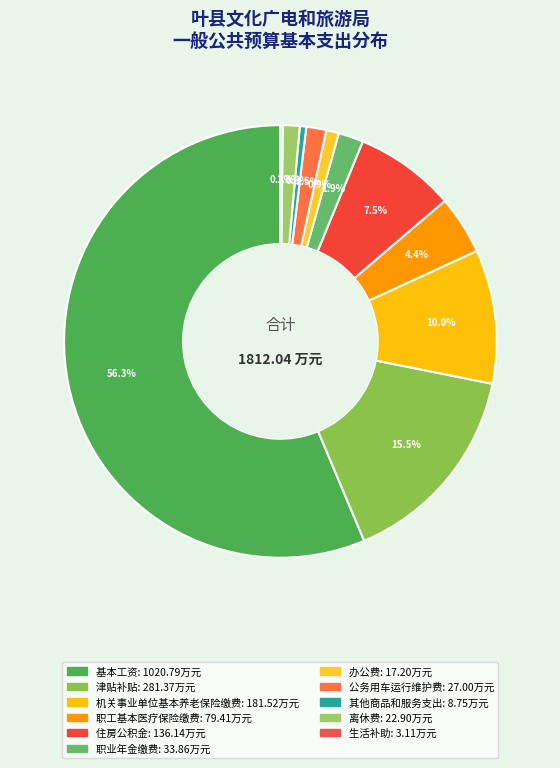

Is 基本工资 the majority of the pie?

Yes